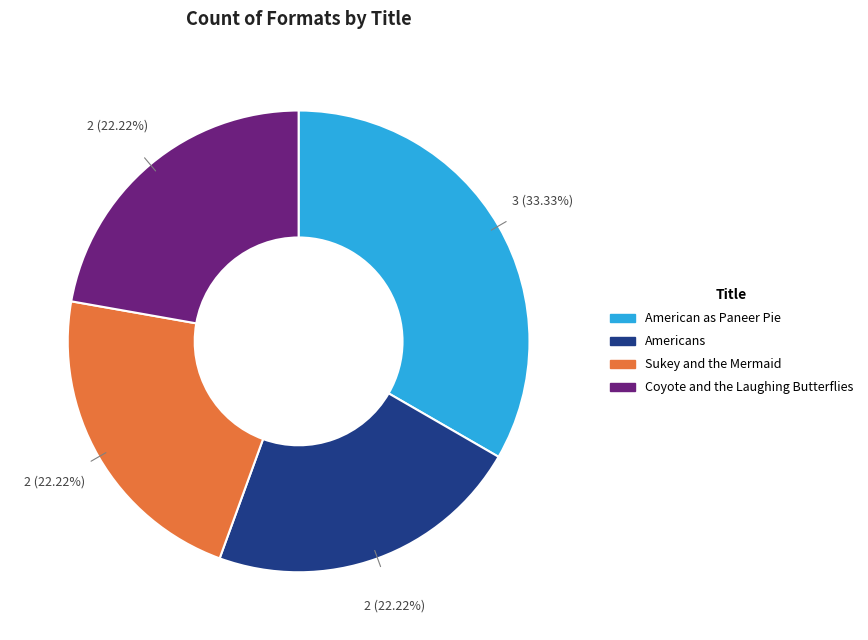

Which slice is the largest?

American as Paneer Pie